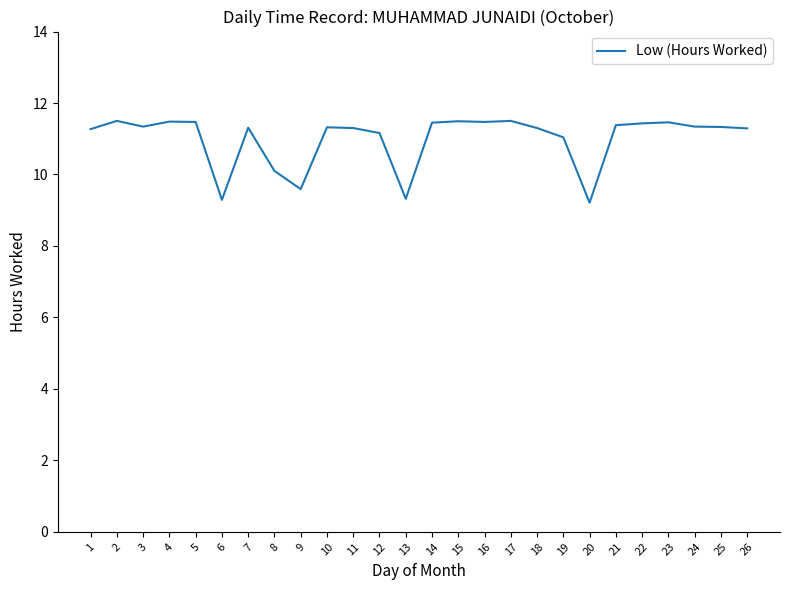

At which category does the data reach its first local valley?

3